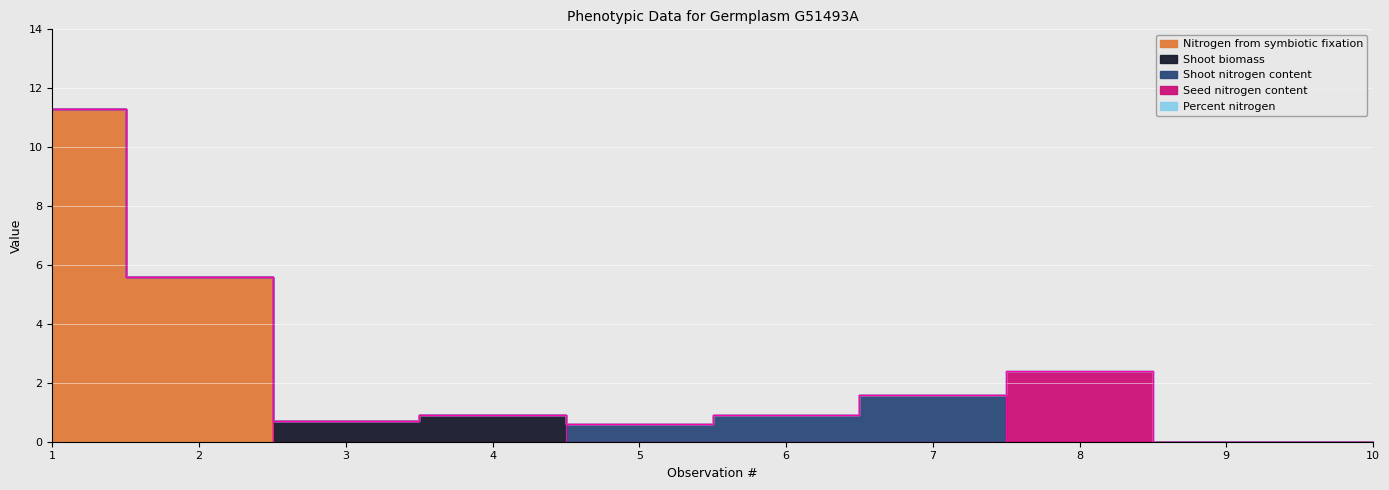

At which category does Shoot nitrogen content reach its first local peak?

7